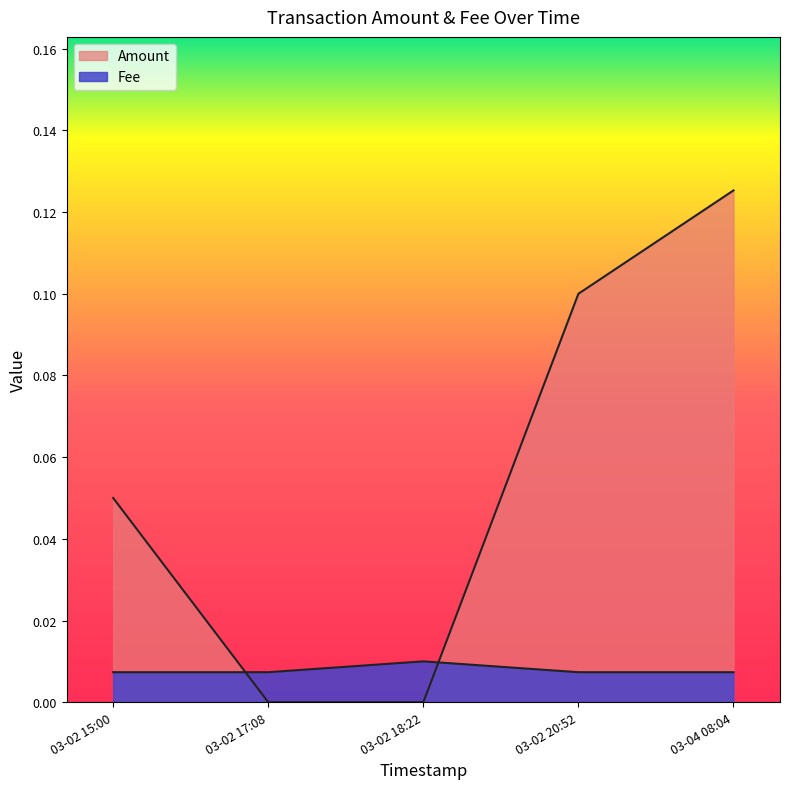

At which category does the data reach its first local peak?

03-02 18:22